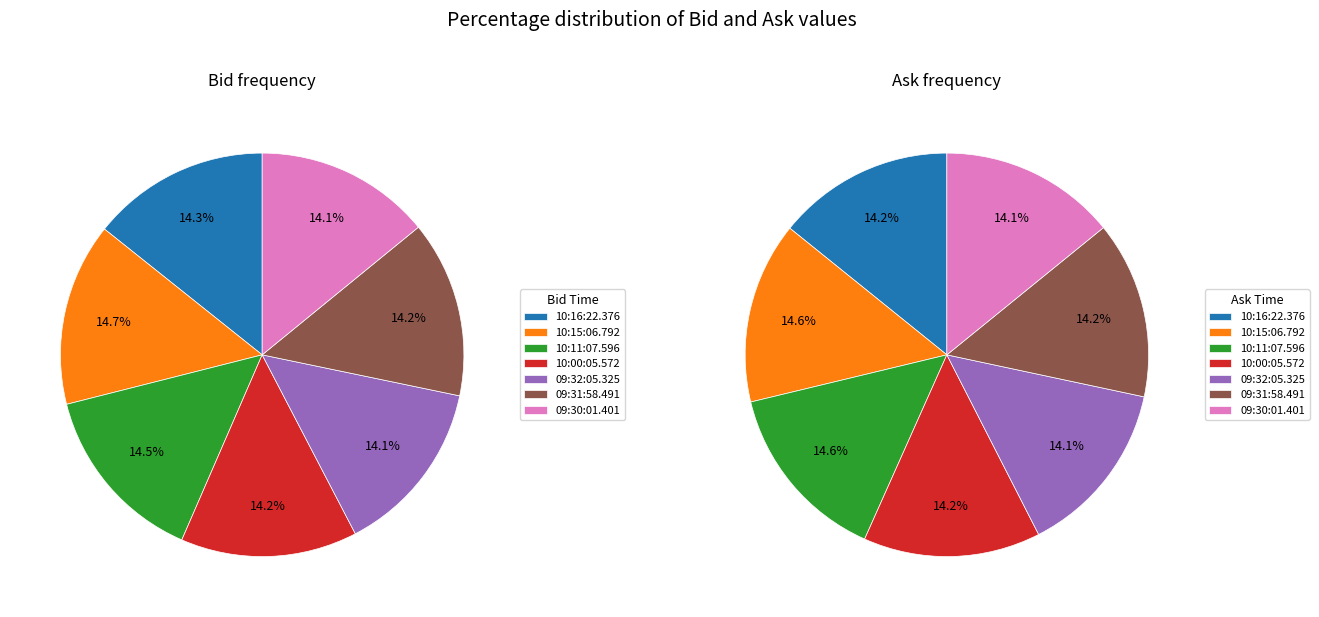

The ask_values slice represents 15% of the pie. True or false?

True